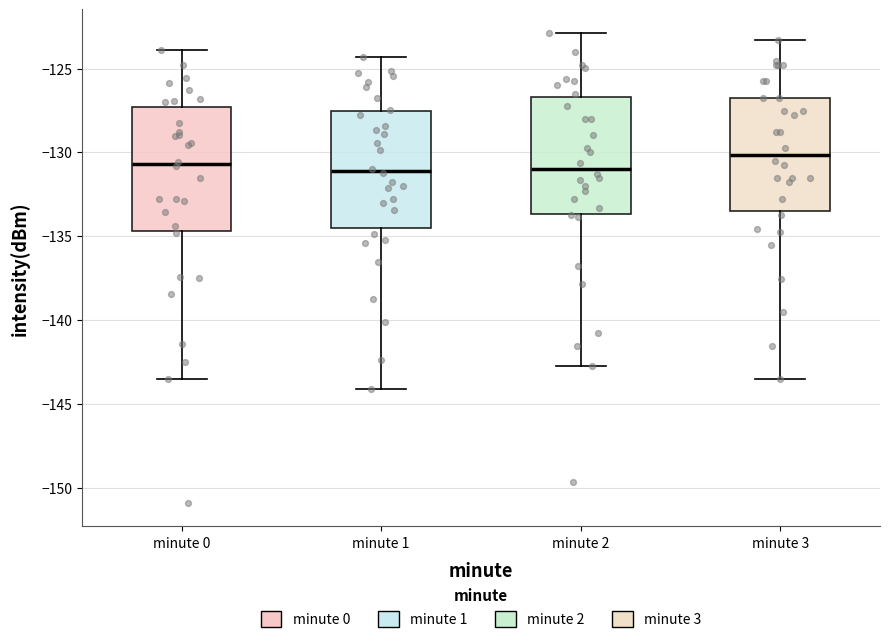

Reading left to right, read every box against the y-axis: the position of its median line, the range the box covers, and the ends of its whiskers. The values are not printed on the chart, so give them approximately, as read against the axis.

minute 0: median -130.5, box -134.5 to -127.5, whiskers -143.5 to -124.0
minute 1: median -131.0, box -134.5 to -127.5, whiskers -144.0 to -124.5
minute 2: median -131.0, box -133.5 to -126.5, whiskers -143.0 to -123.0
minute 3: median -130.0, box -133.5 to -127.0, whiskers -143.5 to -123.5